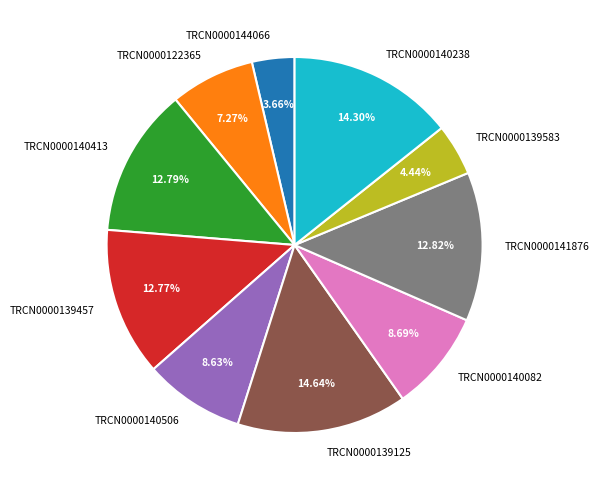

What is the ratio of the value at TRCN0000122365 to the value at TRCN0000140082?

0.8